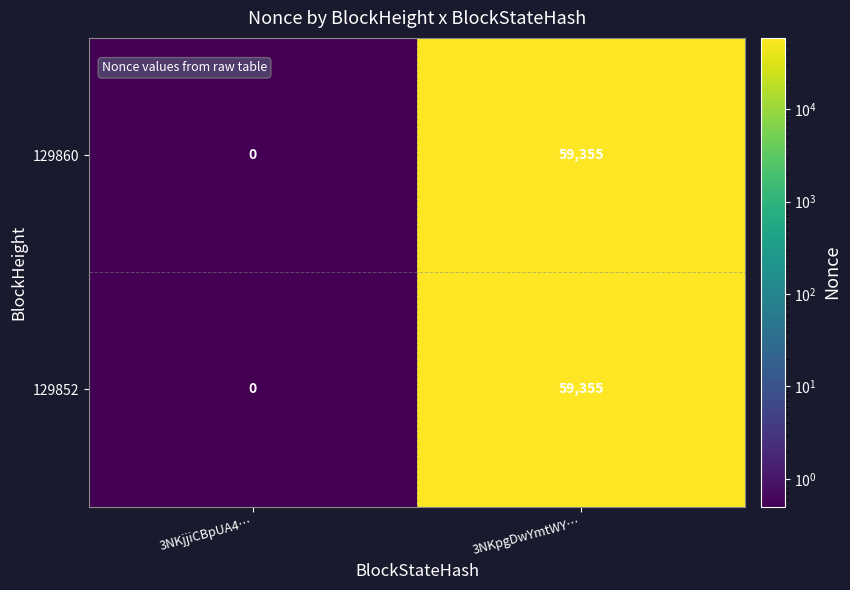

At which category is the sum across all series the highest?

3NKpgDwYmtWY…